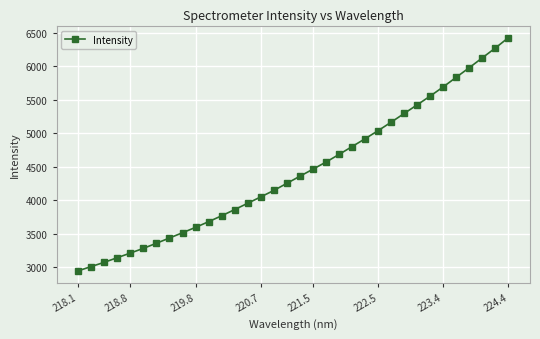

What is the maximum value shown in the chart?

6430.4